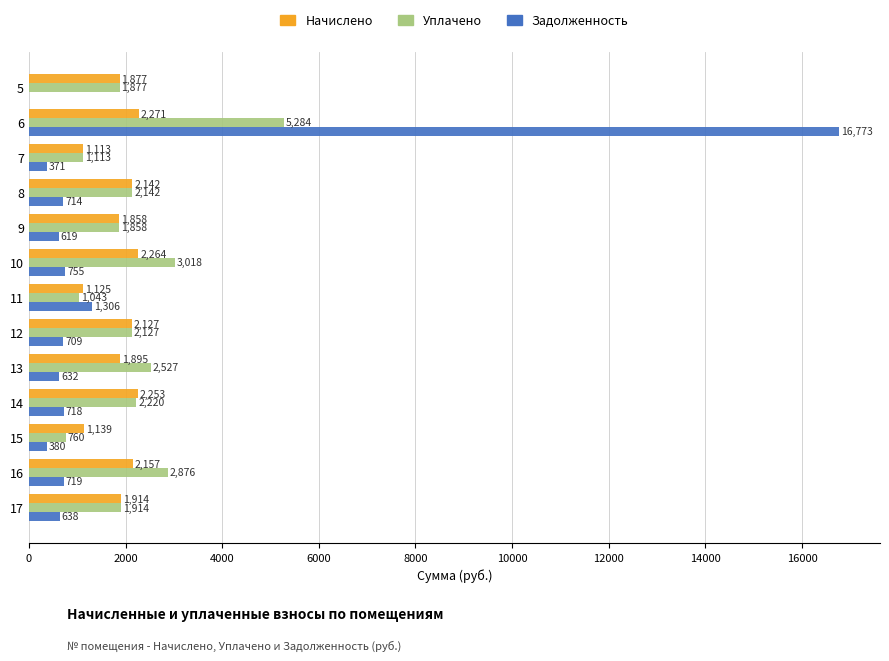

At which category is the sum across all series the highest?

6